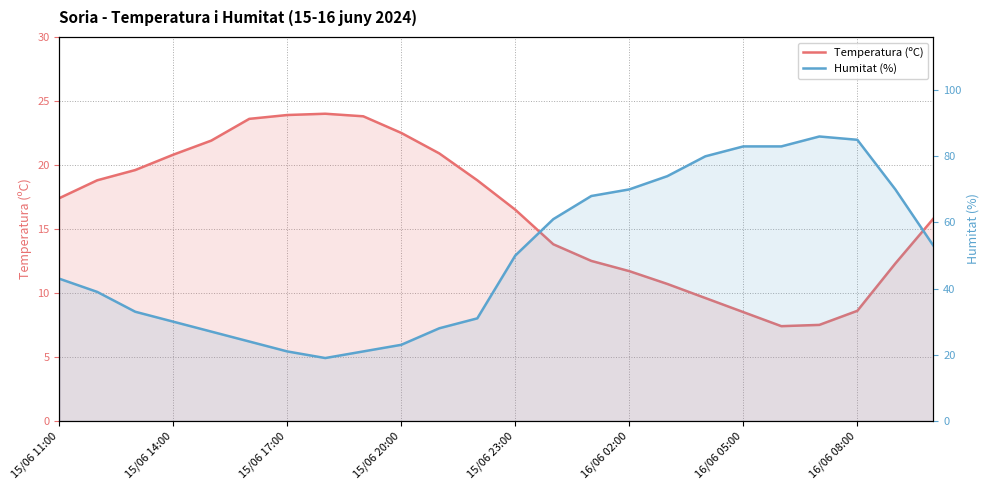

True or false: Temperatura (ºC) and Humitat (%) intersect in this chart.

True